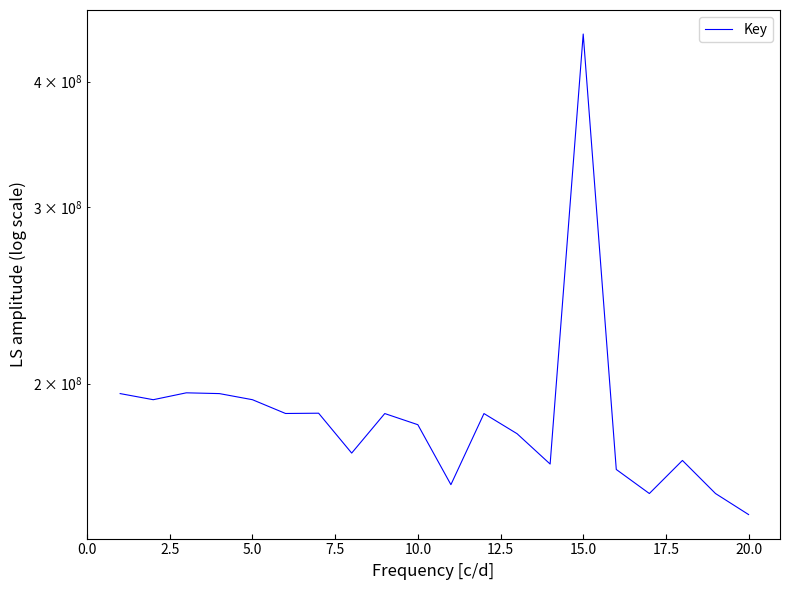

What is the difference between the maximum and minimum values?

298267279